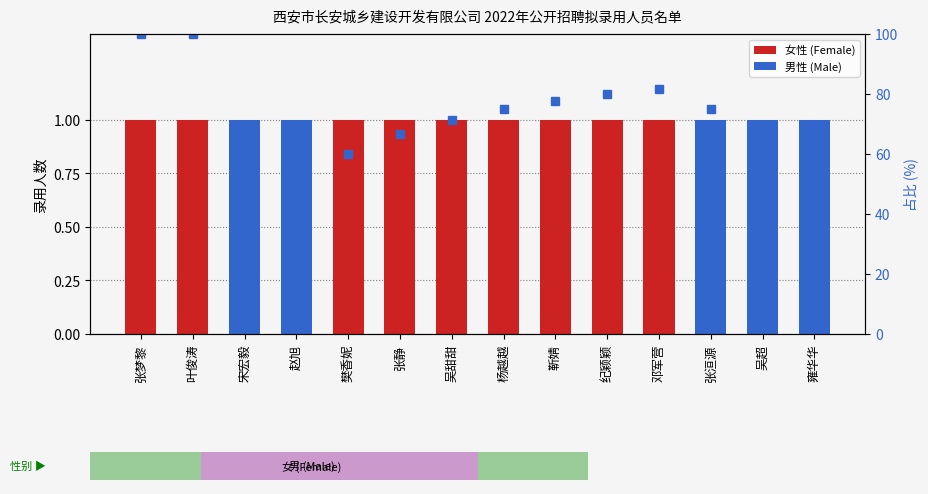

How many groups of bars are there?

14